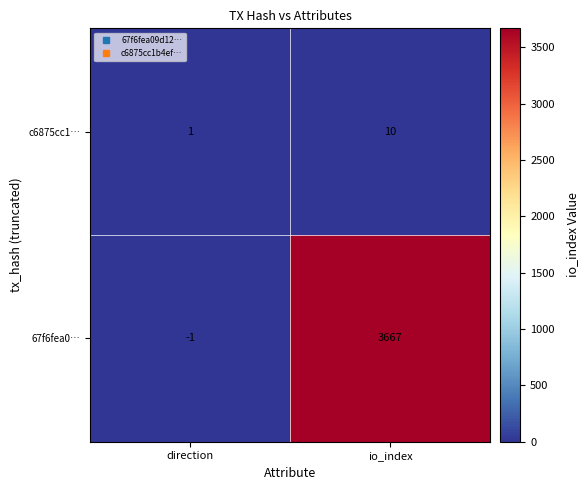

The value of 67f6fea0… at io_index is 3667. True or false?

True